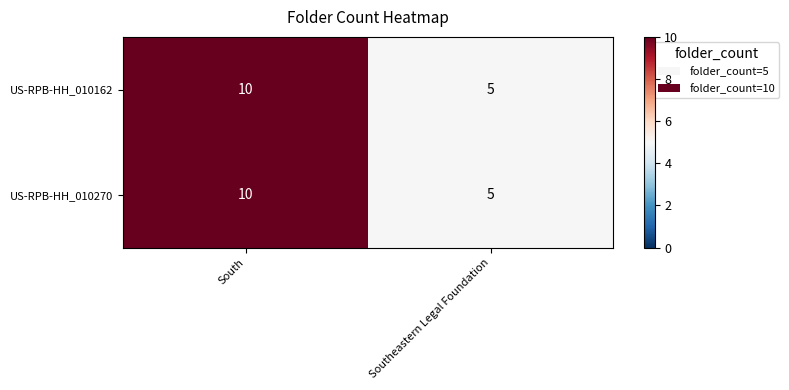

True or false: US-RPB-HH_010270 has a value of 10 at South.

True